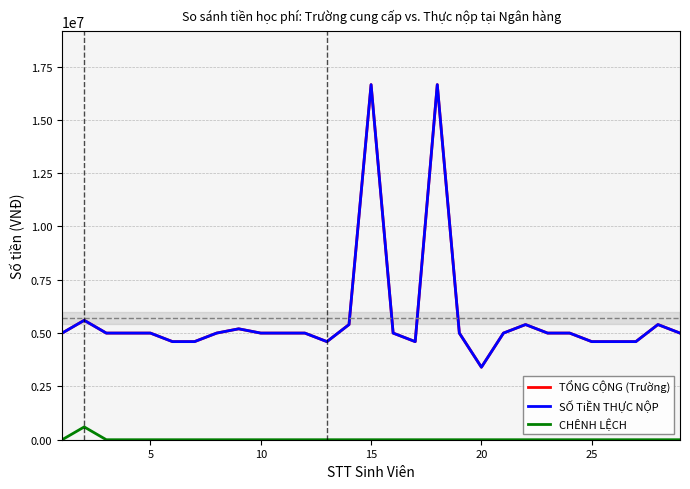

Does the chart display data point markers on the line(s)?

No